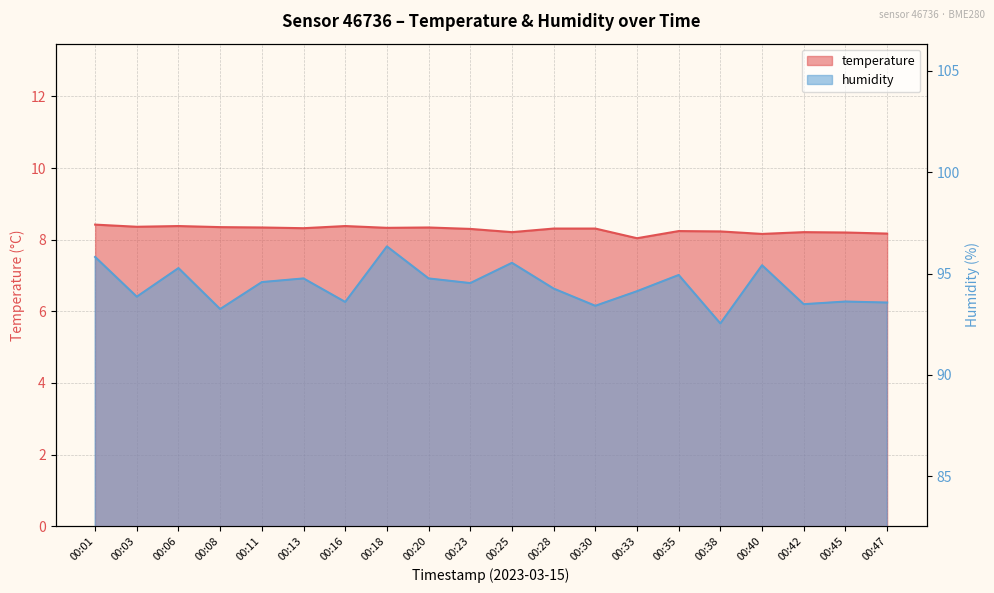

Reading right to left, what are all the values shown in this chart?

temperature: 00:47=8.2	00:45=8.2	00:42=8.2	00:40=8.2	00:38=8.2	00:35=8.2	00:33=8.0	00:30=8.3	00:28=8.3	00:25=8.2	00:23=8.3	00:20=8.3	00:18=8.3	00:16=8.4	00:13=8.3	00:11=8.3	00:08=8.3	00:06=8.4	00:03=8.4	00:01=8.4
humidity: 00:47=93.6	00:45=93.6	00:42=93.5	00:40=95.4	00:38=92.5	00:35=94.9	00:33=94.1	00:30=93.4	00:28=94.3	00:25=95.5	00:23=94.5	00:20=94.8	00:18=96.3	00:16=93.6	00:13=94.8	00:11=94.6	00:08=93.2	00:06=95.3	00:03=93.9	00:01=95.8